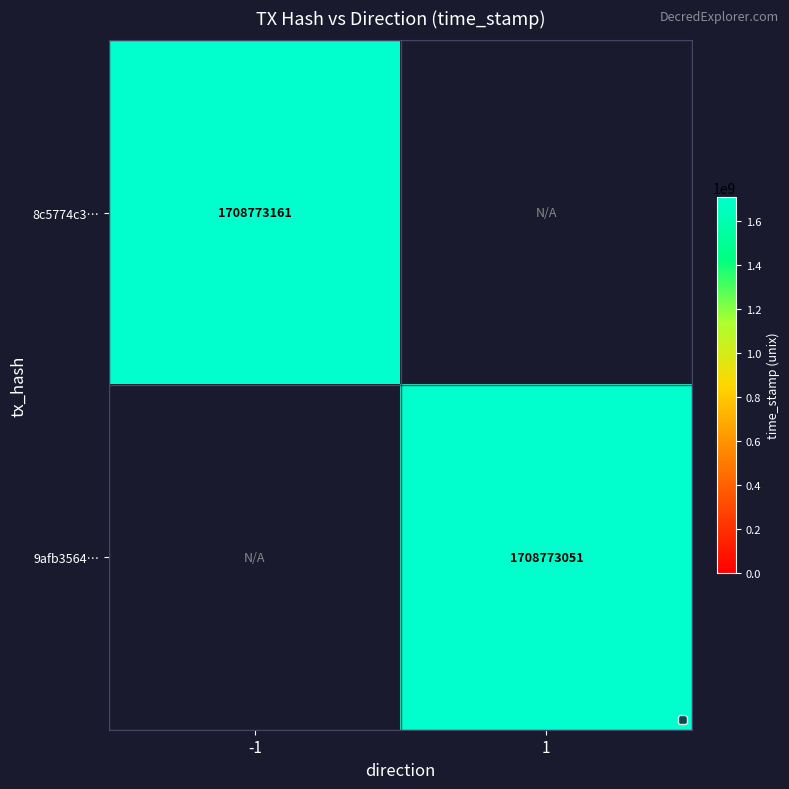

How many positive values does the 8c5774c339b7cbd37b5fc7aeafa05ee69ebf8f6 series have?

1